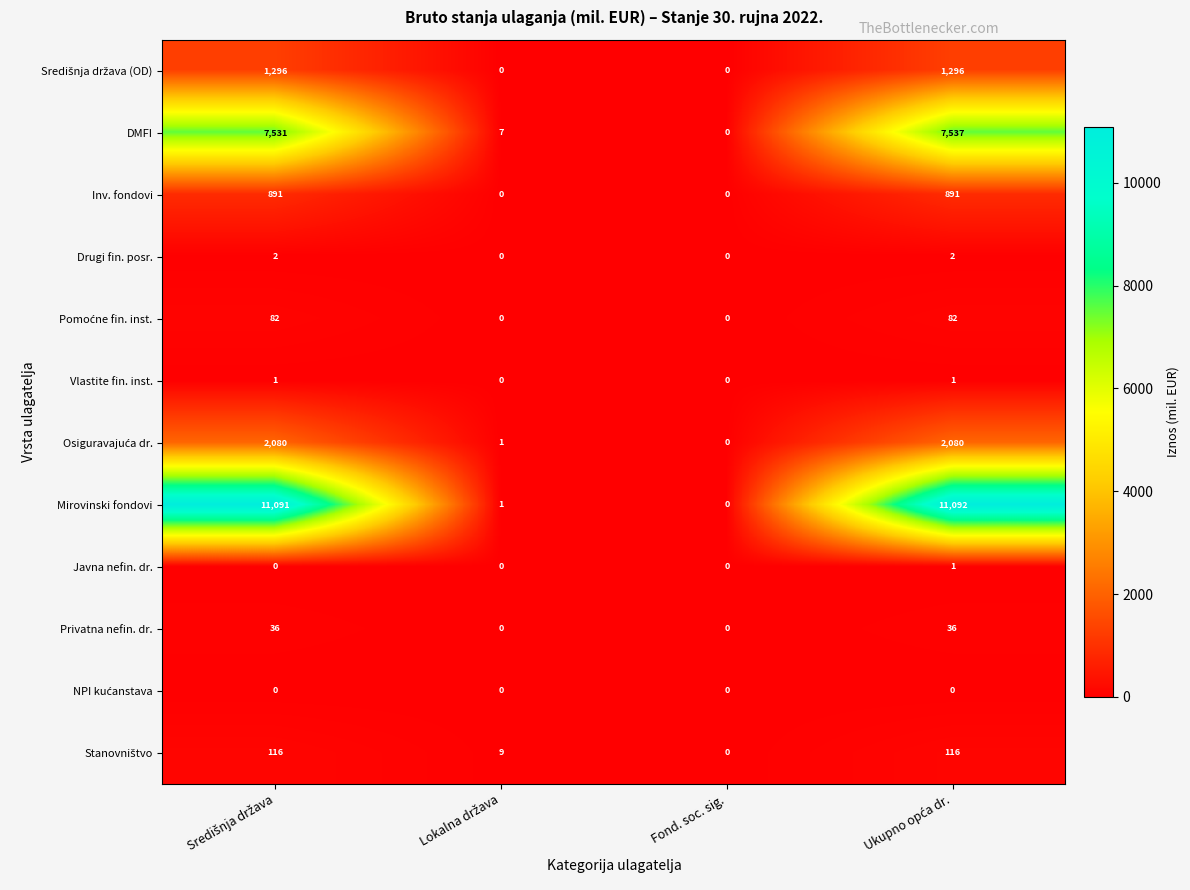

The Mirovinski fondovi series shows 0 at Fond. soc. sig.. True or false?

True